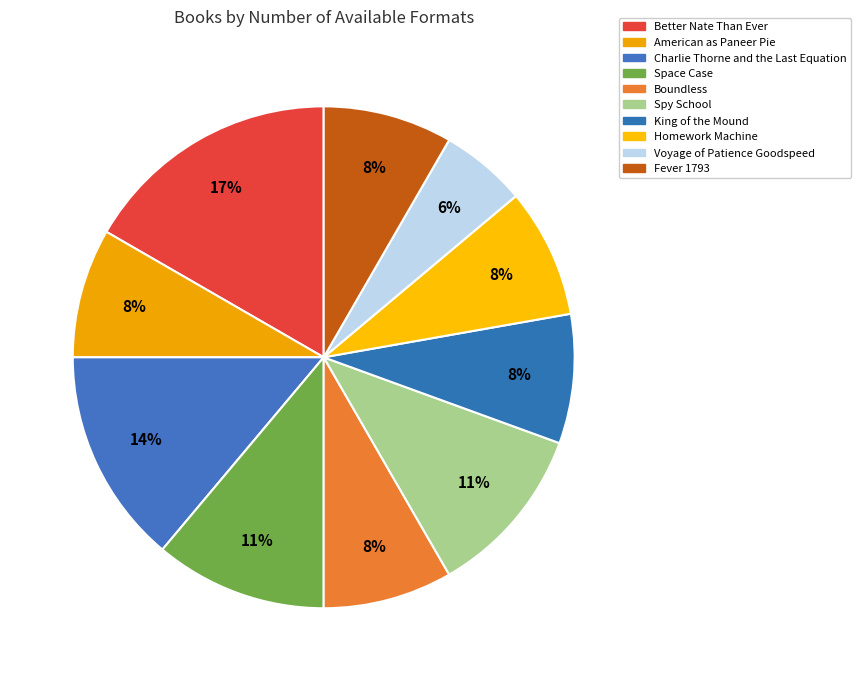

To the nearest percent, what is the difference between the largest and smallest slice percentages?

11%